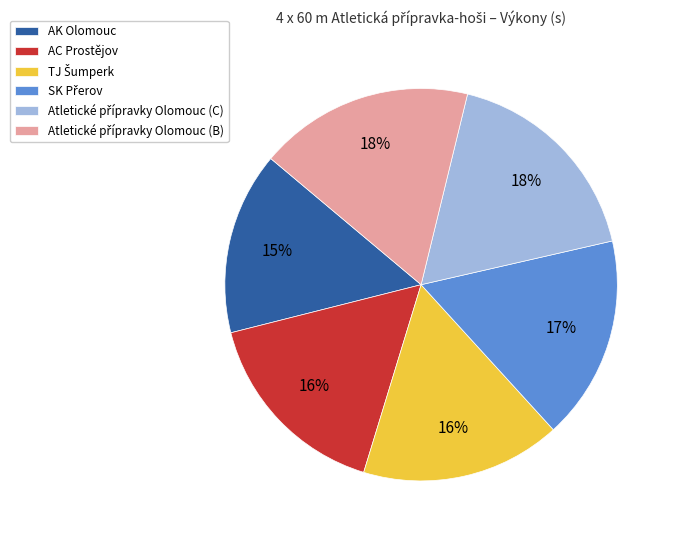

How many slices are in this pie chart?

6